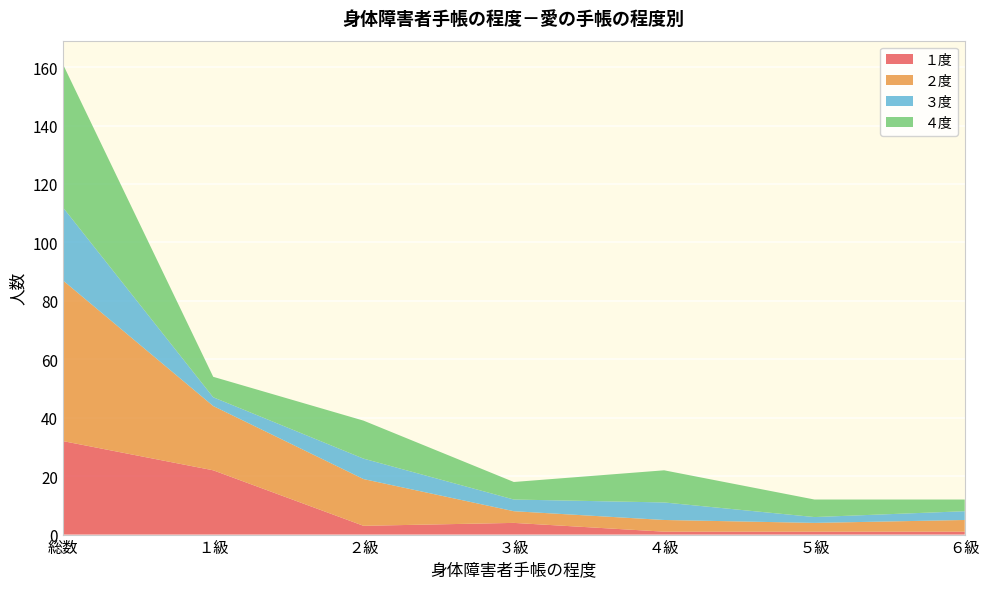

Reading right to left, transcribe all the data shown in this chart.

１度: ６級=1	５級=1	４級=1	３級=4	２級=3	１級=22	総数=32
２度: ６級=4	５級=3	４級=4	３級=4	２級=16	１級=22	総数=55
３度: ６級=3	５級=2	４級=6	３級=4	２級=7	１級=3	総数=25
４度: ６級=4	５級=6	４級=11	３級=6	２級=13	１級=7	総数=49